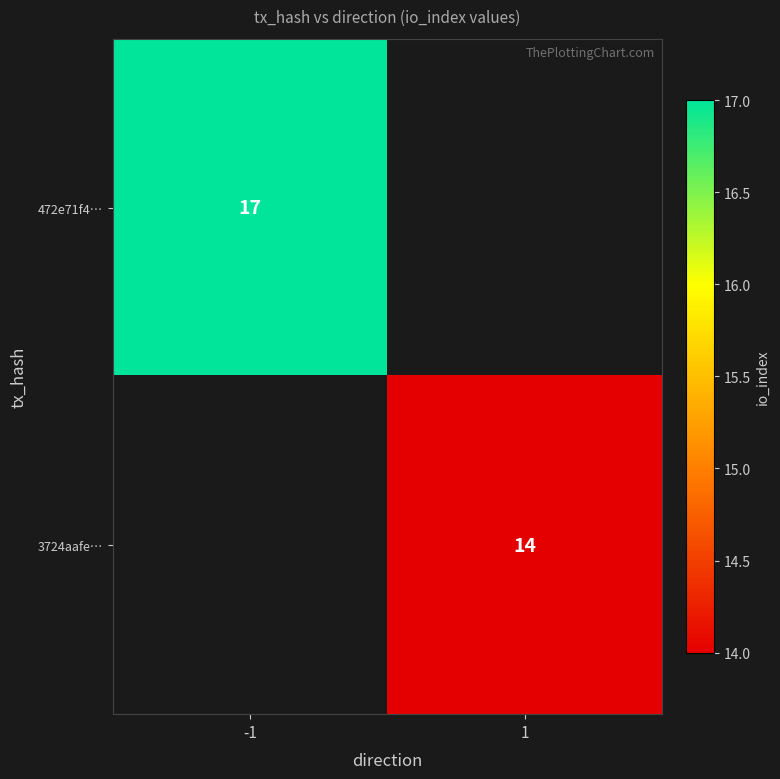

Is it true that 472e71f4… equals 8 at -1?

False